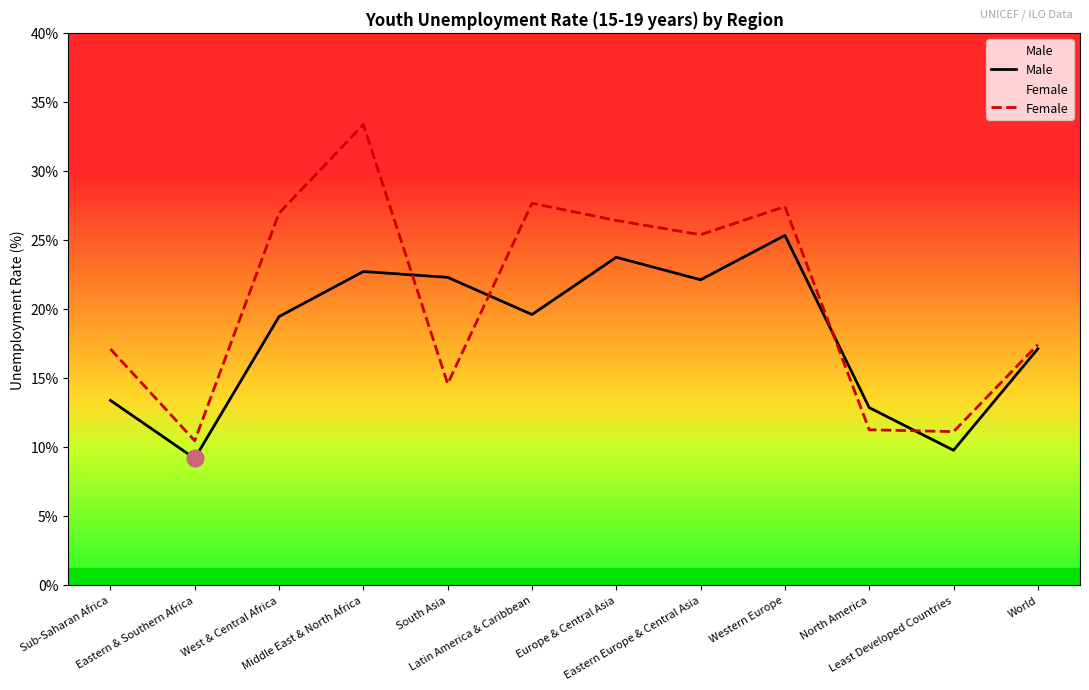

True or false: Female has a value of 53.2 at Middle East & North Africa.

False